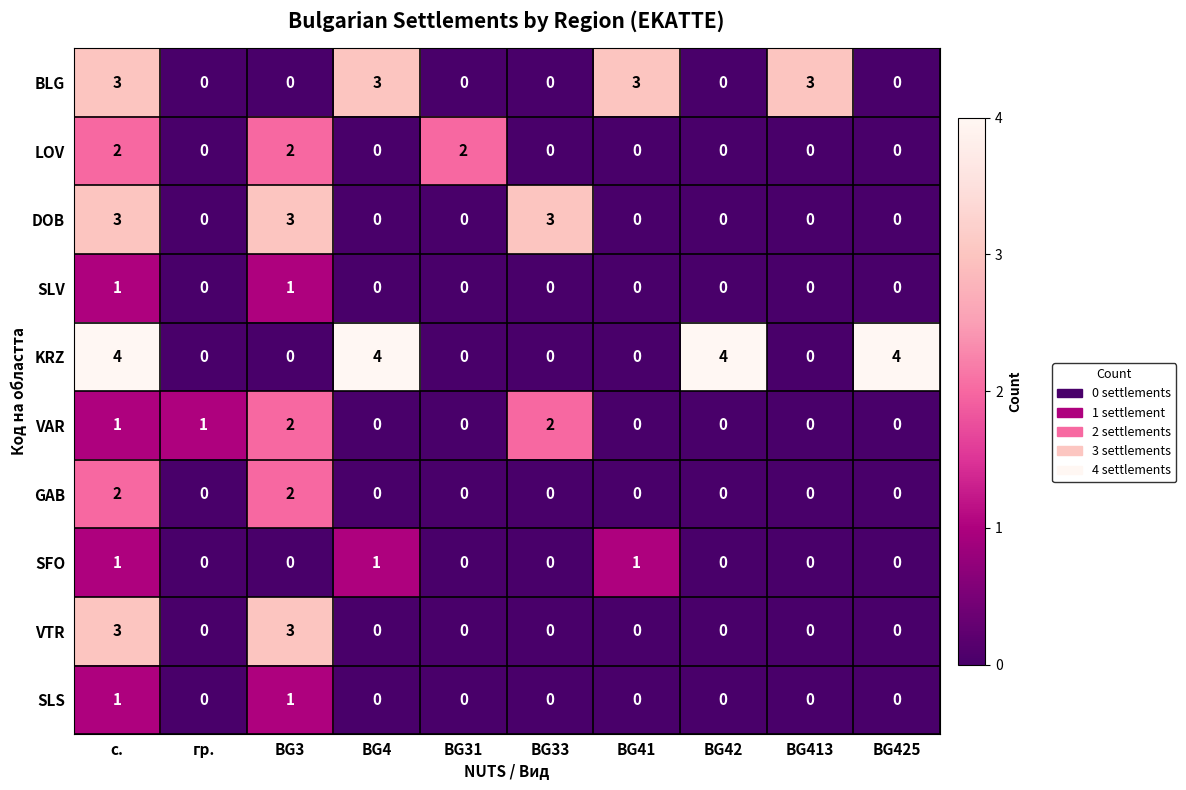

What is the greatest value displayed?

4